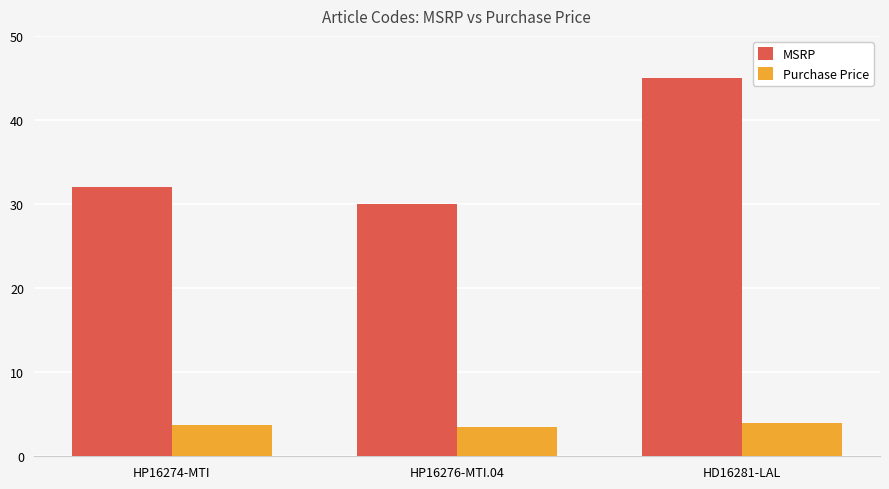

What is the sum of all Purchase Price values?

11.2